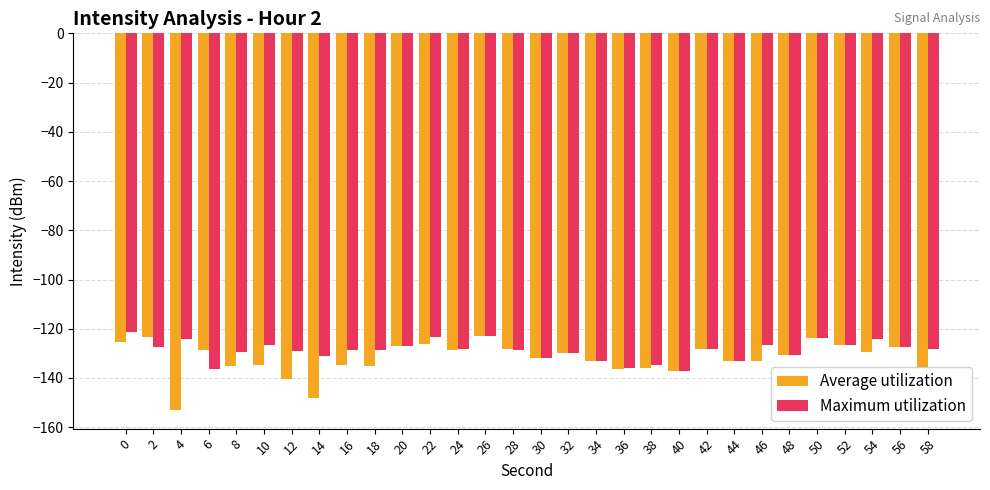

At 14, list the series in order from smallest to largest.

Average utilization, Maximum utilization